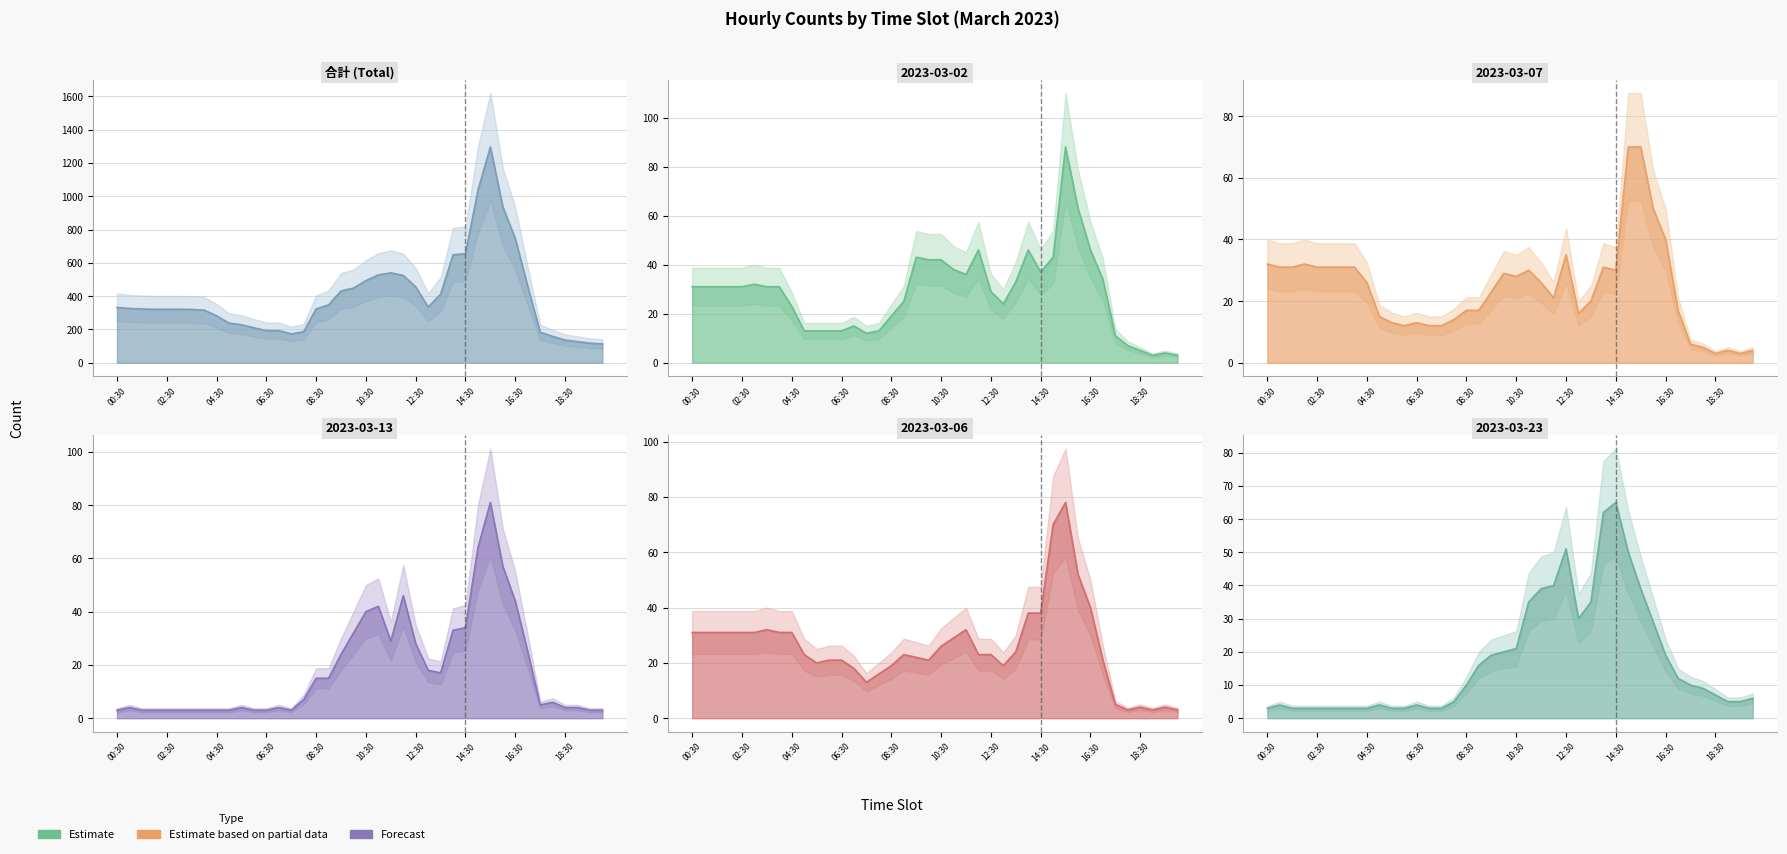

What is the maximum value shown in the chart?

1296